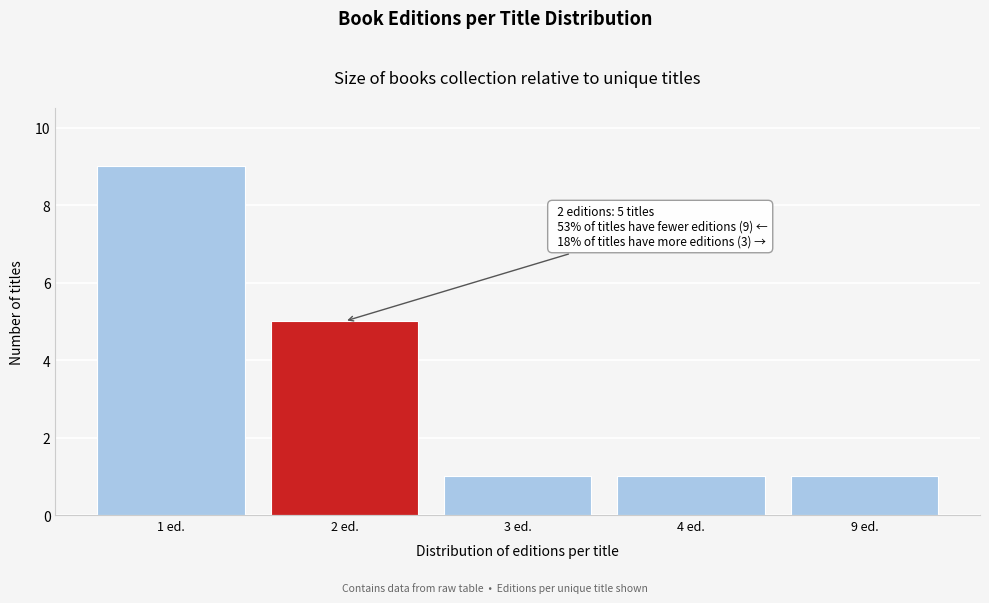

Reading right to left, transcribe all the data shown in this chart.

9 ed.=1	4 ed.=1	3 ed.=1	2 ed.=5	1 ed.=9